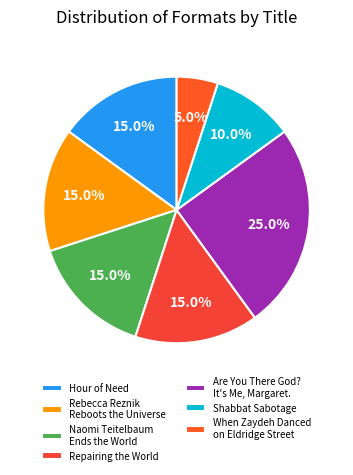

Is the sum of Rebecca Reznik Reboots the Universe and Repairing the World greater than half?

No